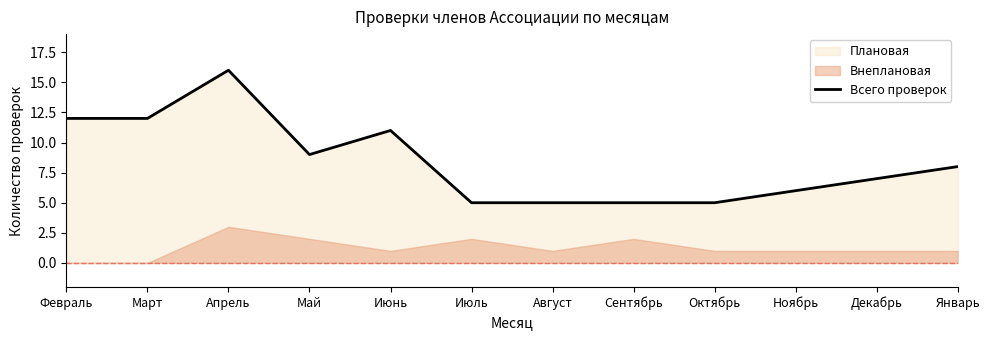

What is the minimum value shown in the chart?

5